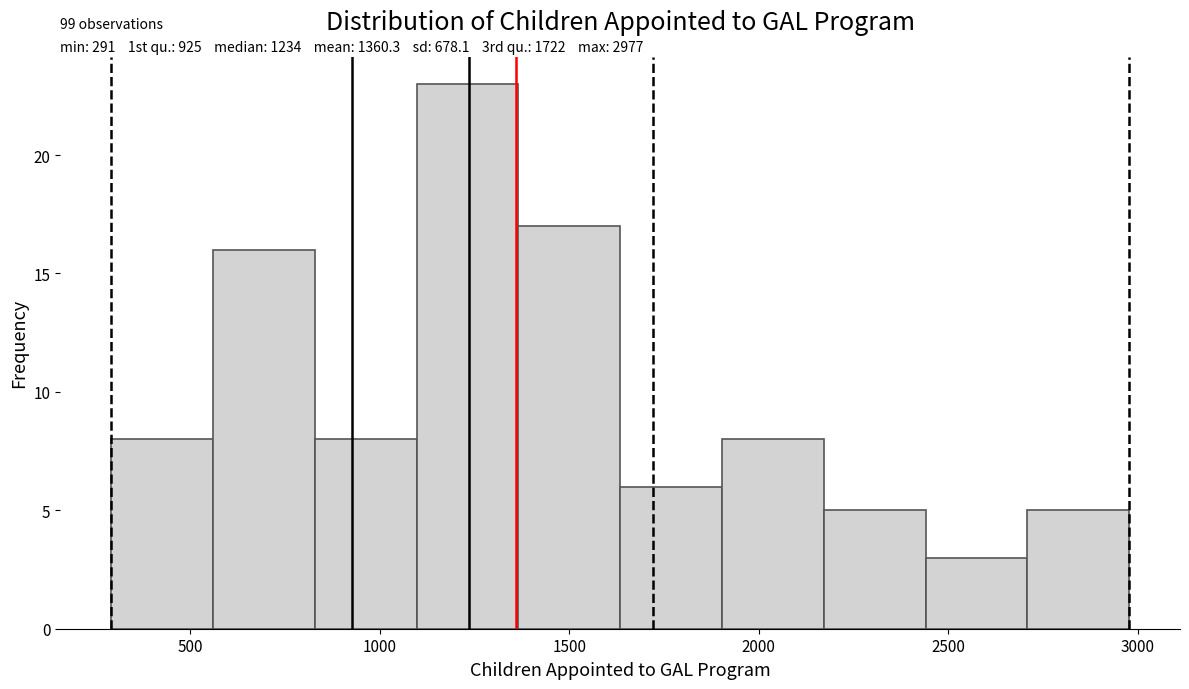

Which range on the x-axis has the tallest bar?

1100 to 1350